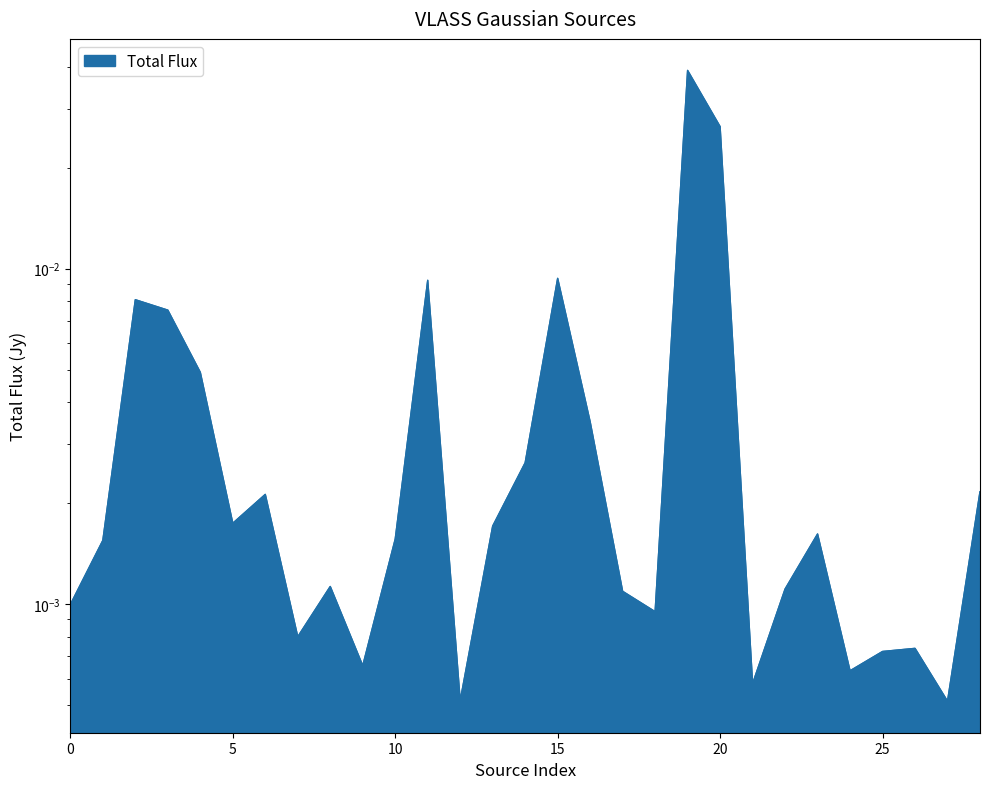

List the labels in order of value, largest first.

19, 20, 15, 11, 2, 3, 4, 16, 14, 28, 6, 5, 13, 23, 10, 1, 8, 22, 17, 0, 18, 7, 26, 25, 9, 24, 21, 12, 27